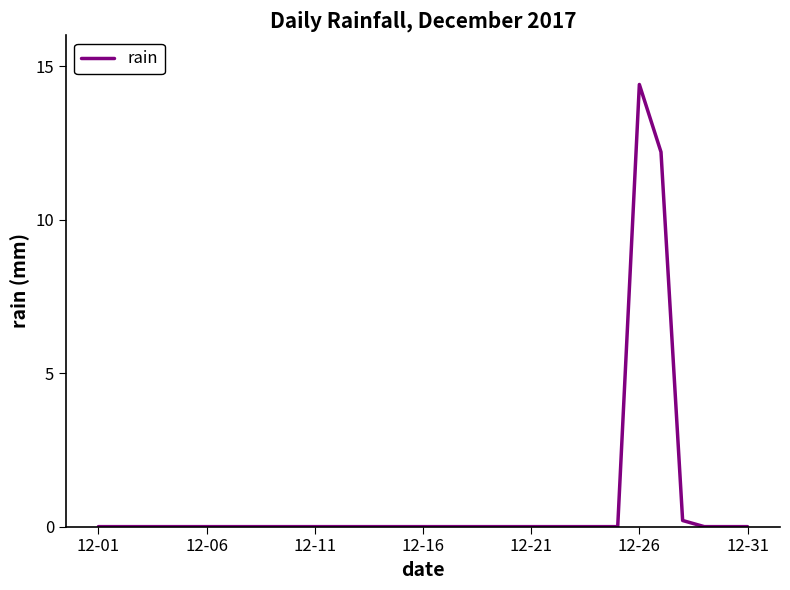

What is the difference between the maximum and minimum values?

14.4